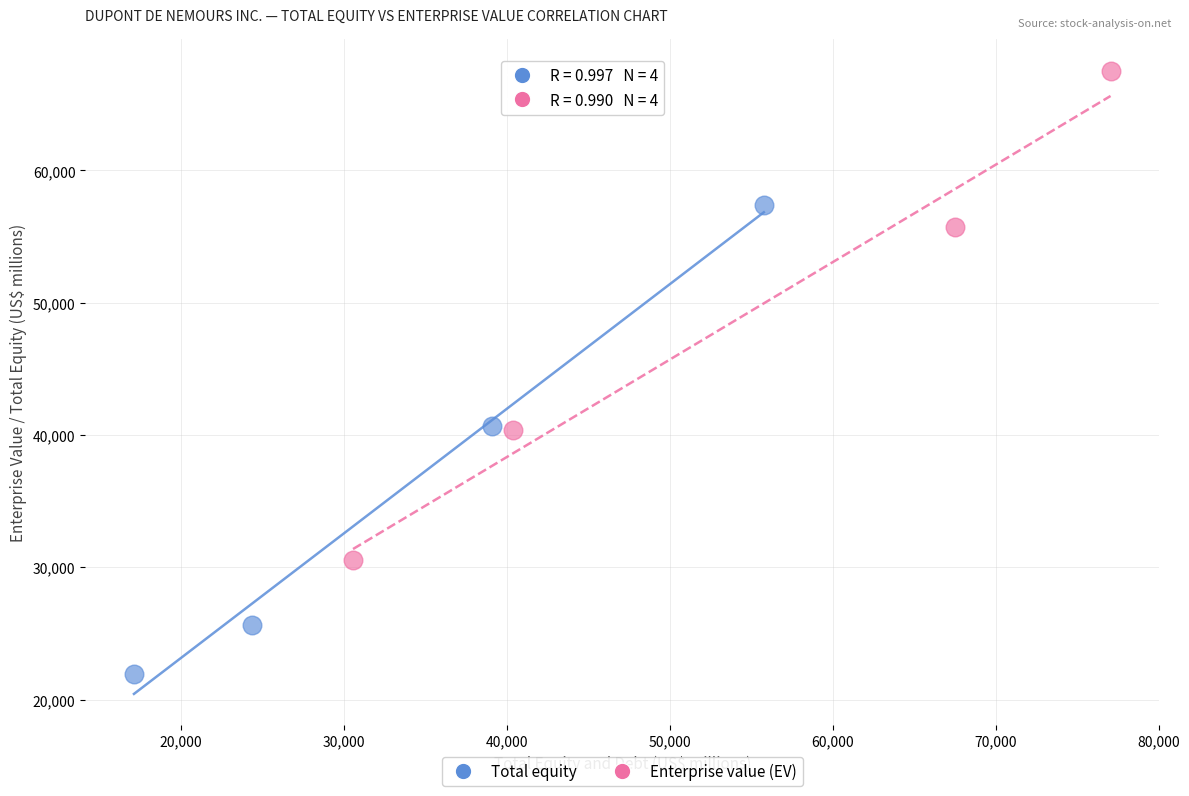

What are all the series names shown in the legend?

Total equity, Enterprise value (EV)